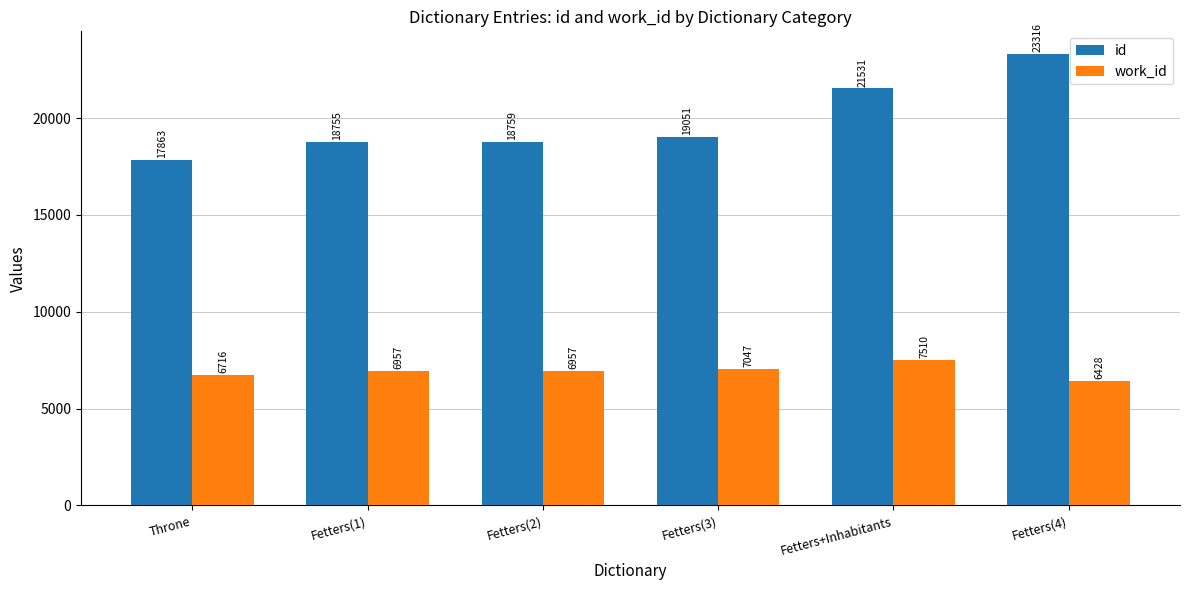

What is the highest value of the work_id series?

7510